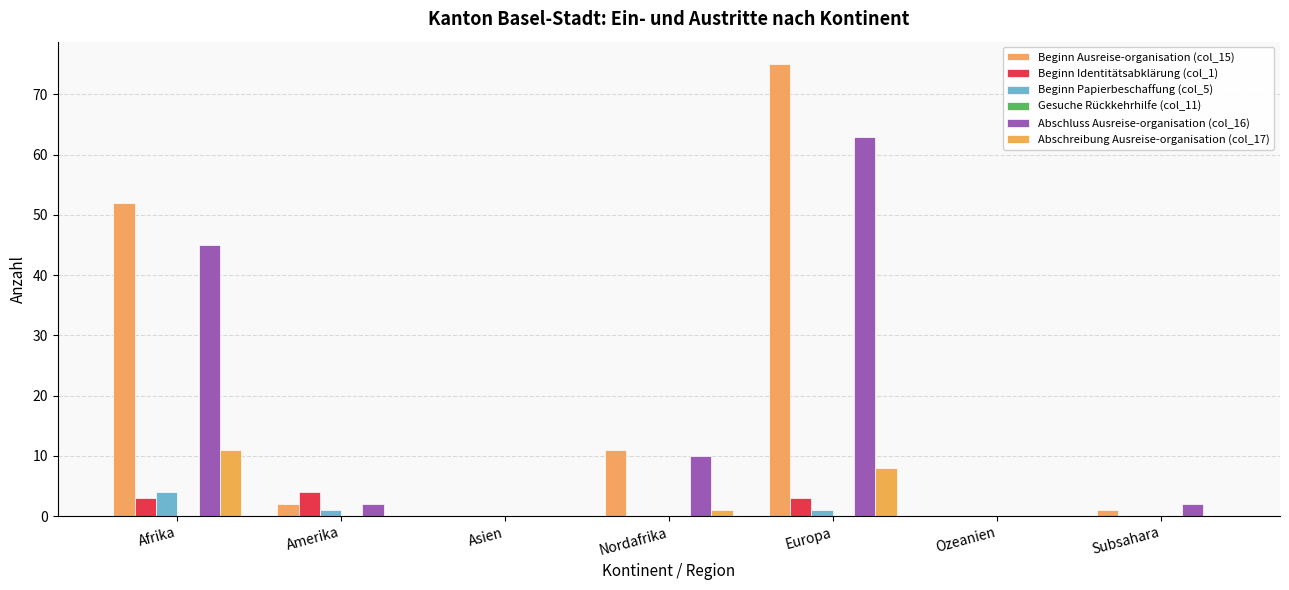

How many distinct data groups are displayed?

5